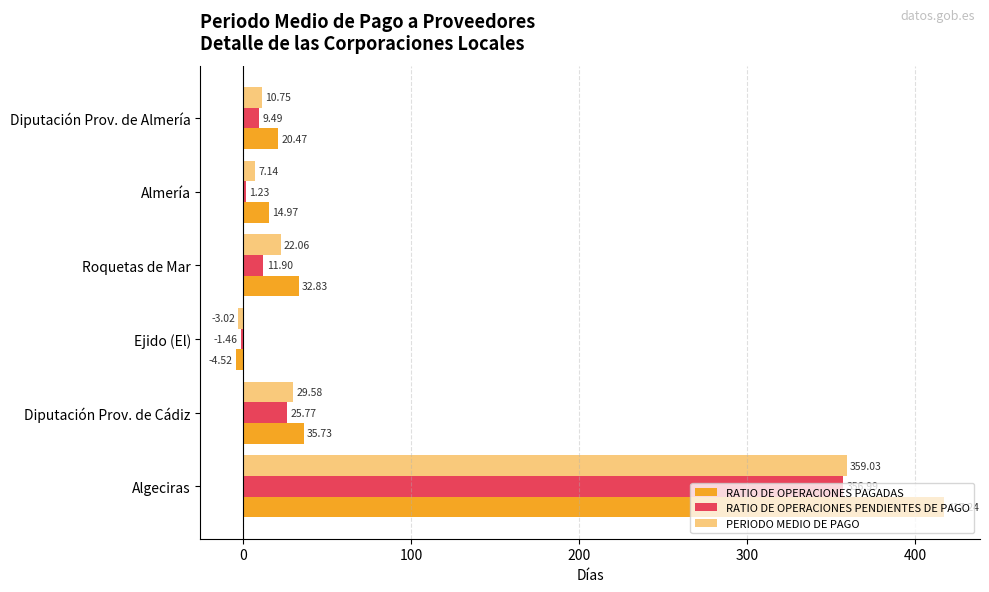

Reading right to left, what are all the values shown in this chart?

RATIO DE OPERACIONES PAGADAS: 417.2	35.7	-4.5	32.8	15.0	20.5
RATIO DE OPERACIONES PENDIENTES DE PAGO: 357.0	25.8	-1.5	11.9	1.2	9.5
PERIODO MEDIO DE PAGO: 359.0	29.6	-3.0	22.1	7.1	10.8